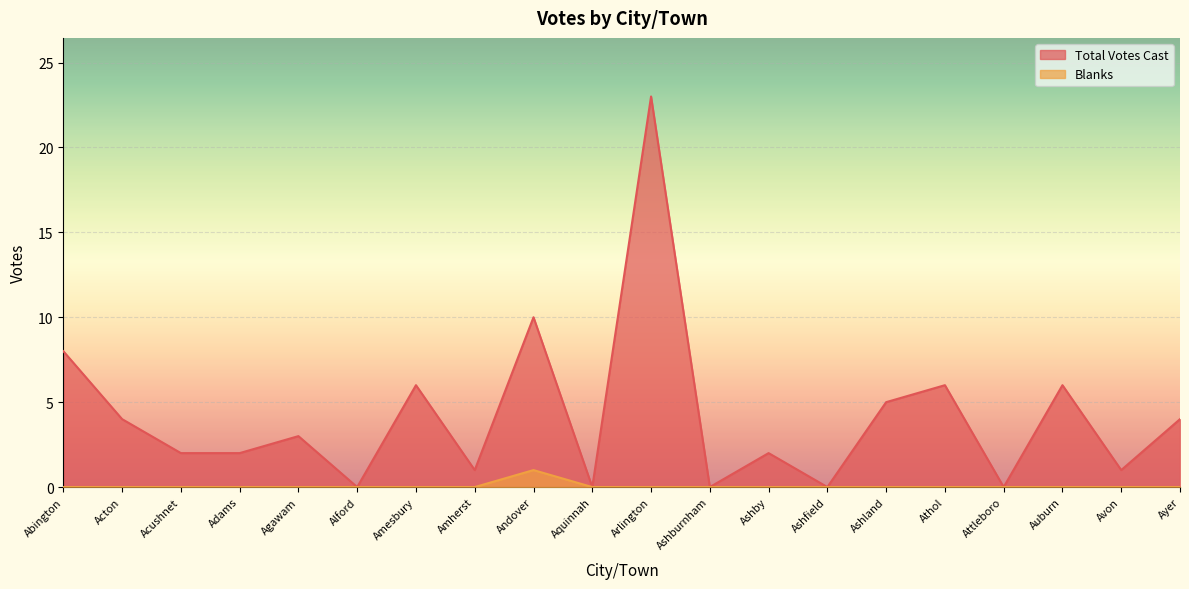

True or false: Total Votes Cast has a value of 3 at Agawam.

True